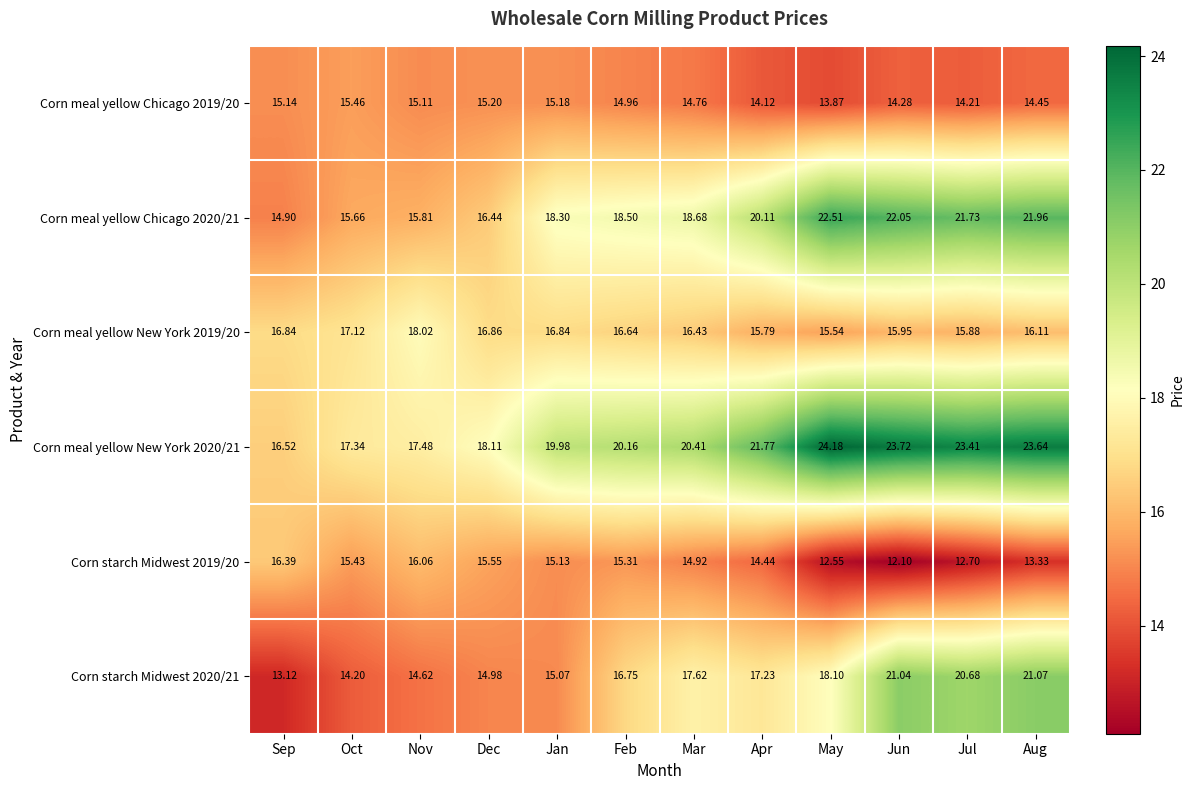

Where is Corn meal yellow Chicago 2020/21 nearest to the value 18?

Jan